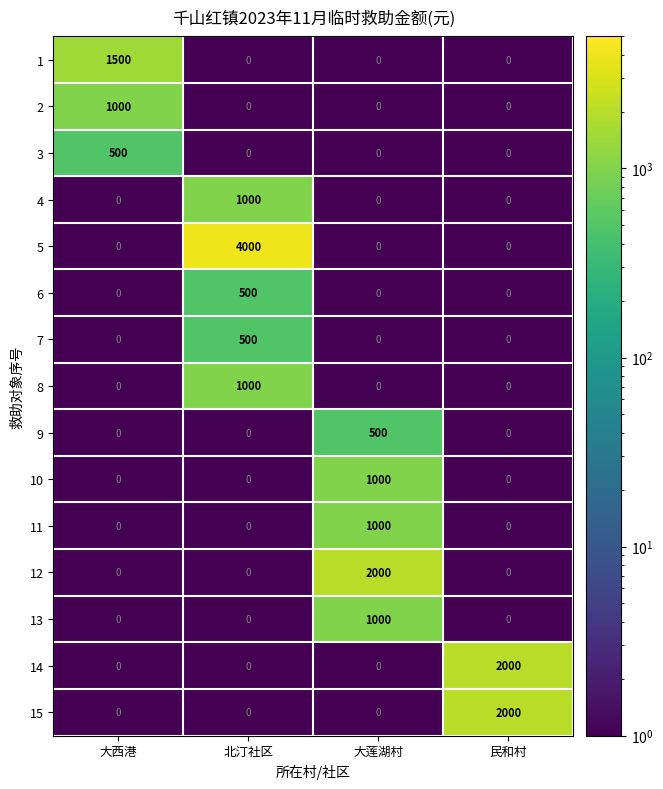

Is it true that 3 equals 0 at 民和村?

True